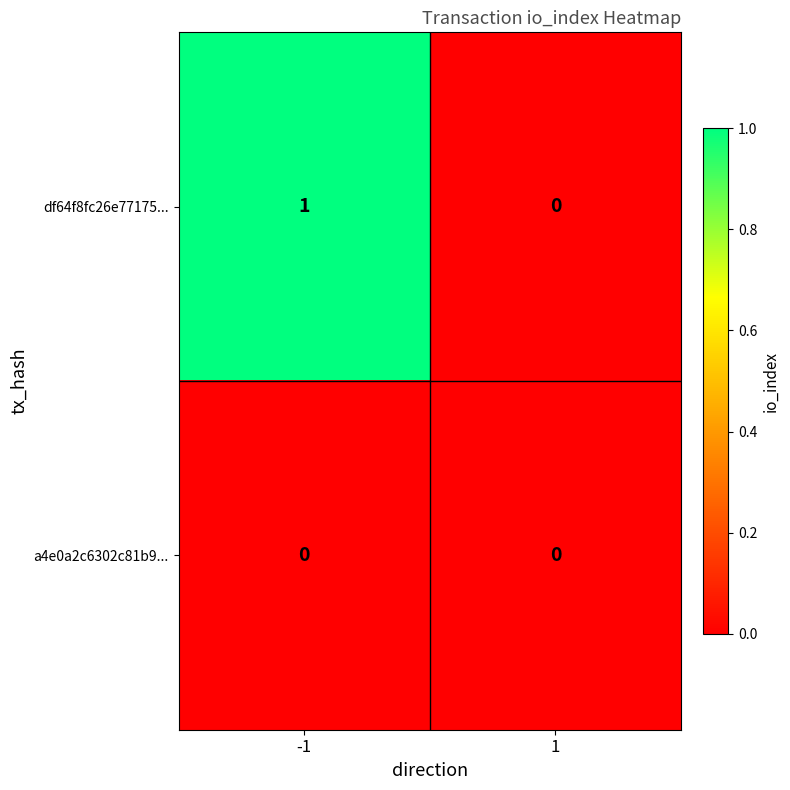

True or false: df64f8fc26e77175... has a value of 0 at -1.

False